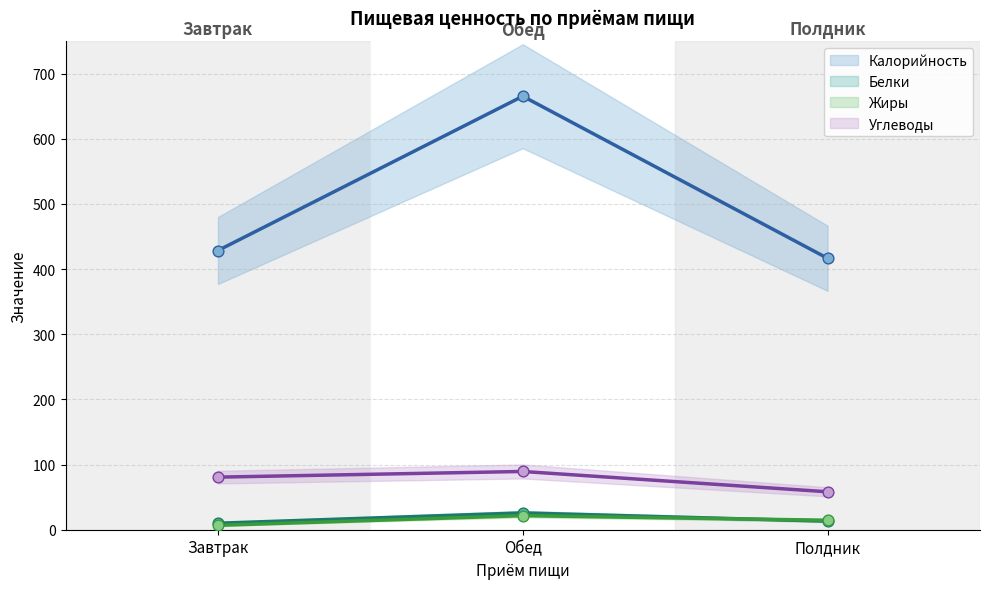

Which series has the widest spread of Y values?

Калорийность